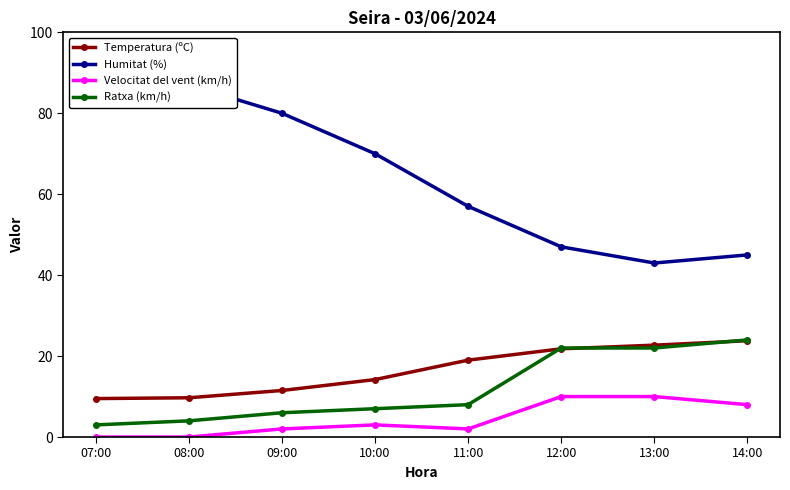

True or false: Humitat (%) has more than 0 interior local peaks.

True